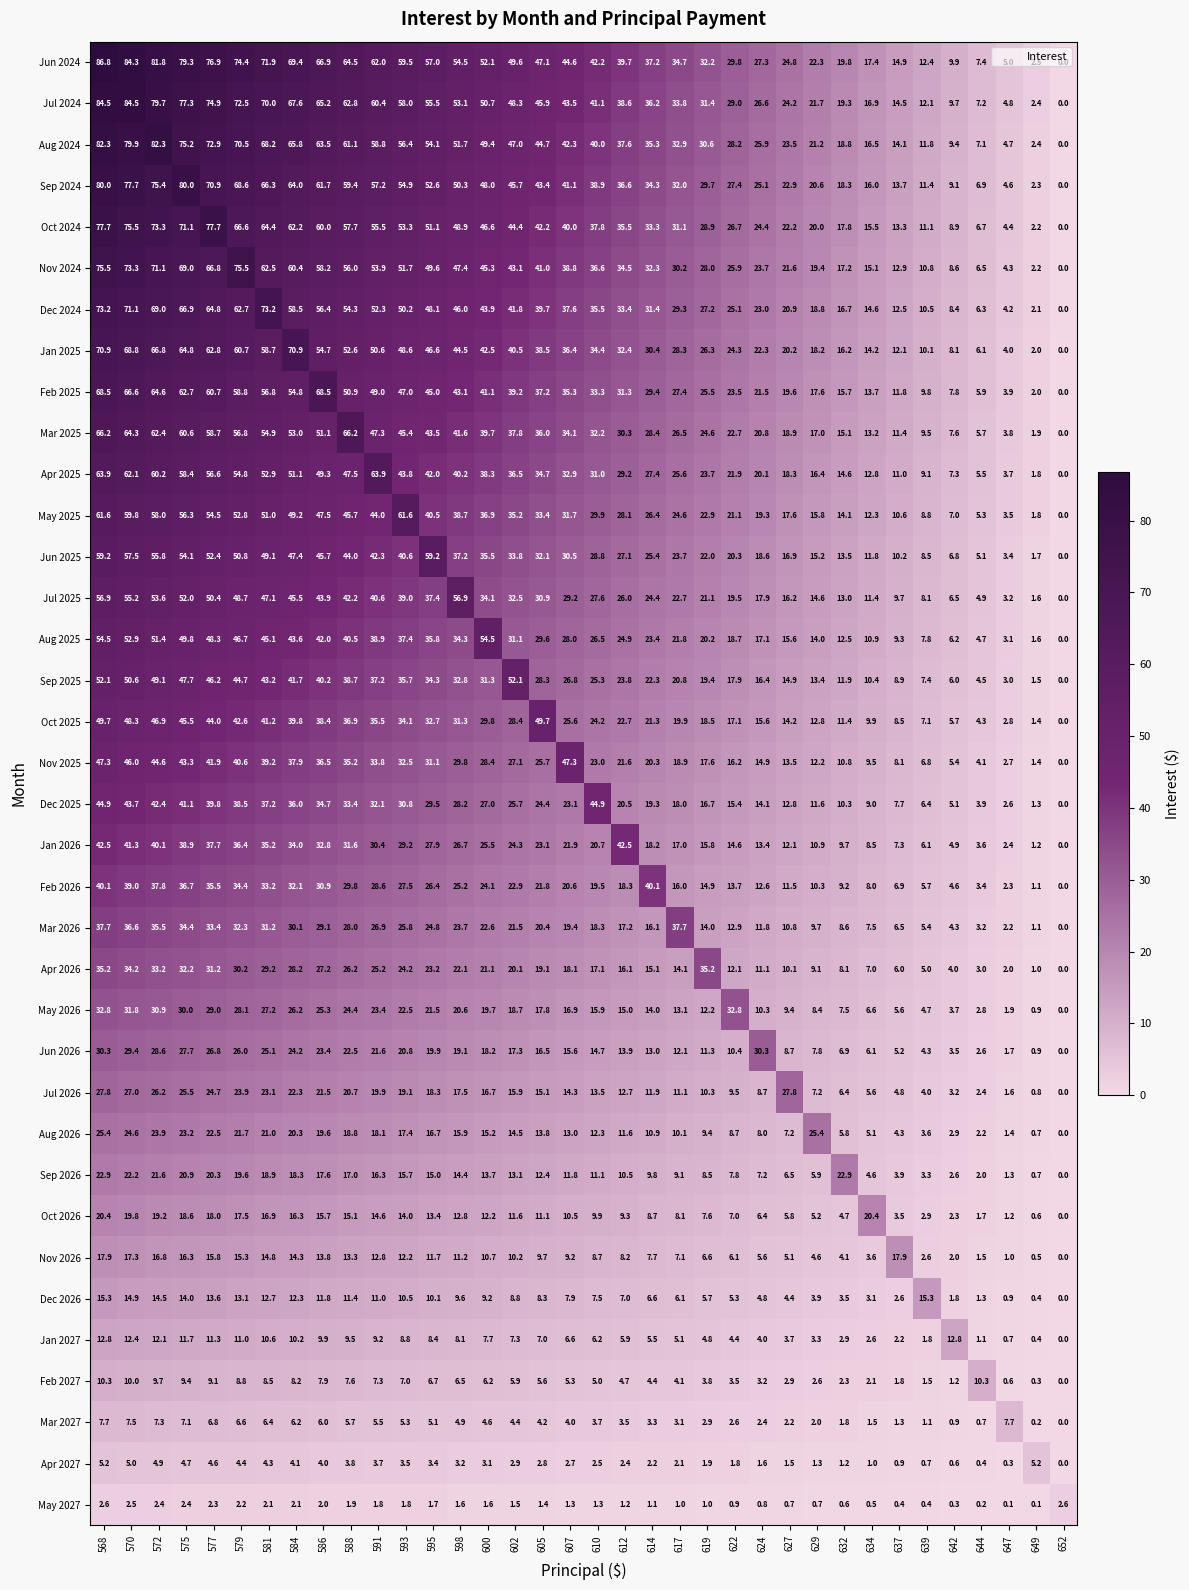

How many data points does each series have?

36